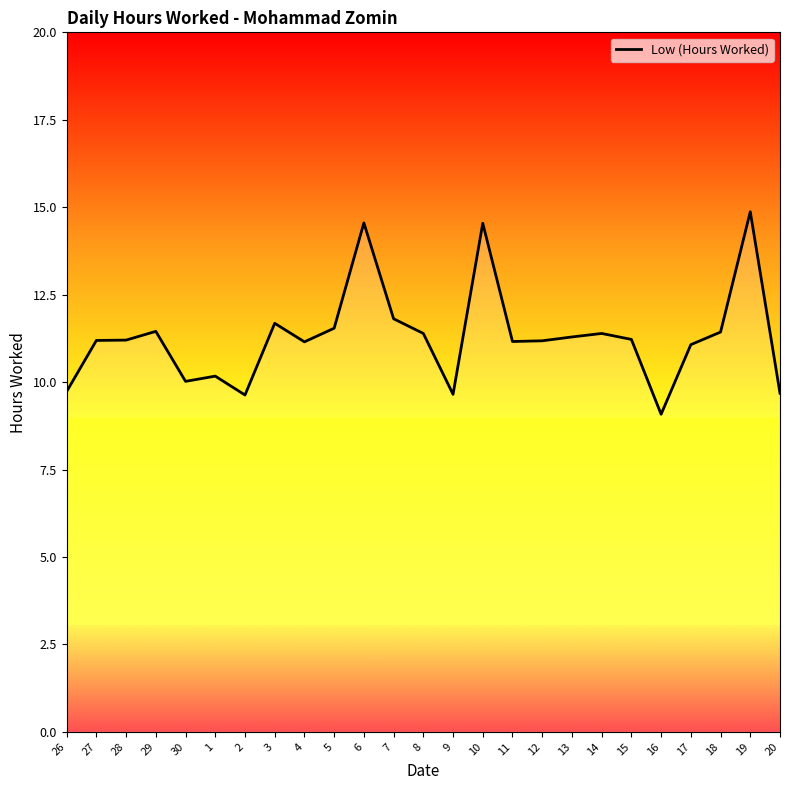

At which label does the data first exceed 11?

27